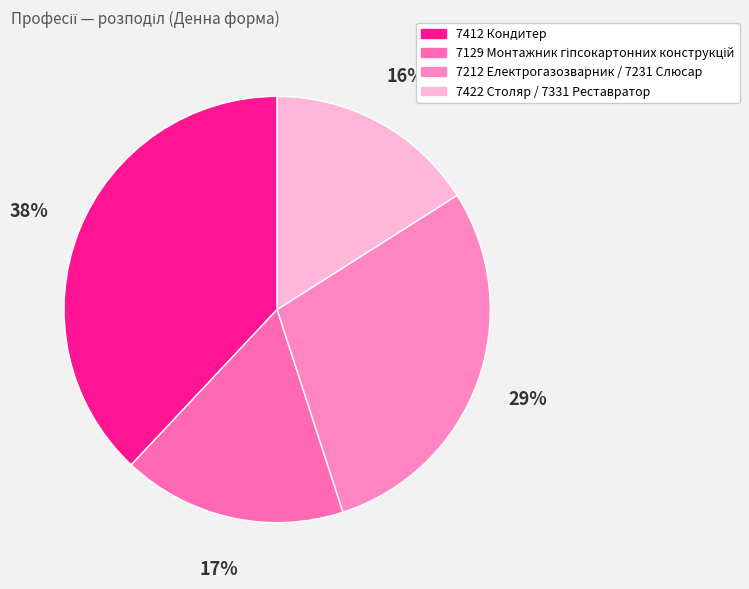

Combined, what portion of the pie is 7422 Столяр / 7331 Реставратор and 7129 Монтажник гіпсокартонних конструкцій?

33.0%